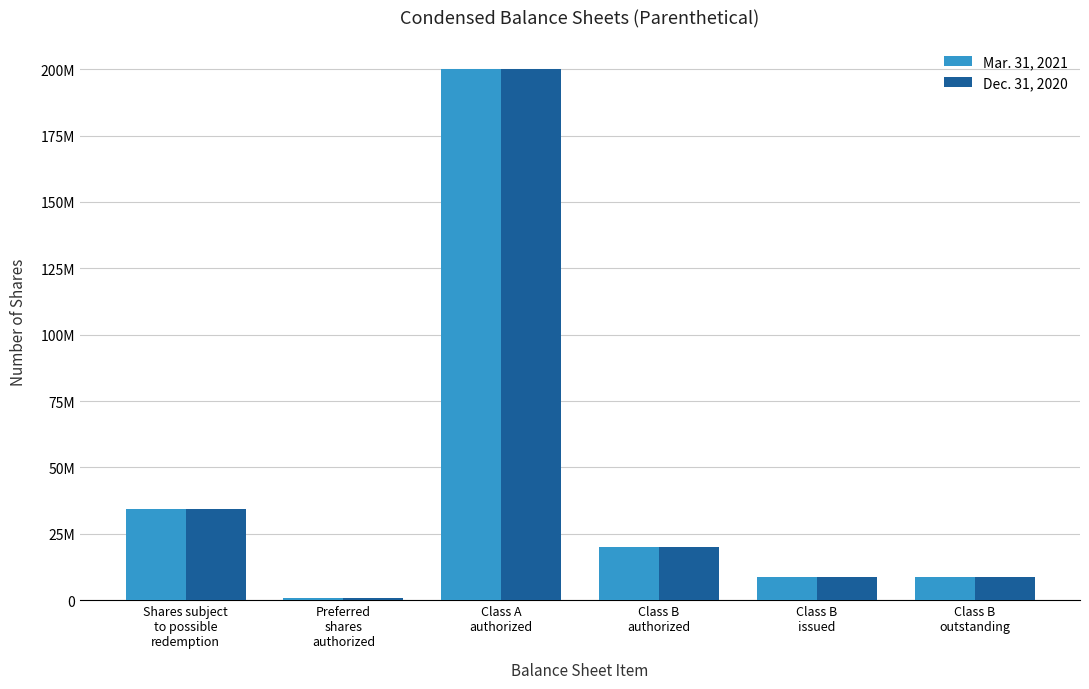

What is the highest value of the Dec. 31, 2020 series?

200000000